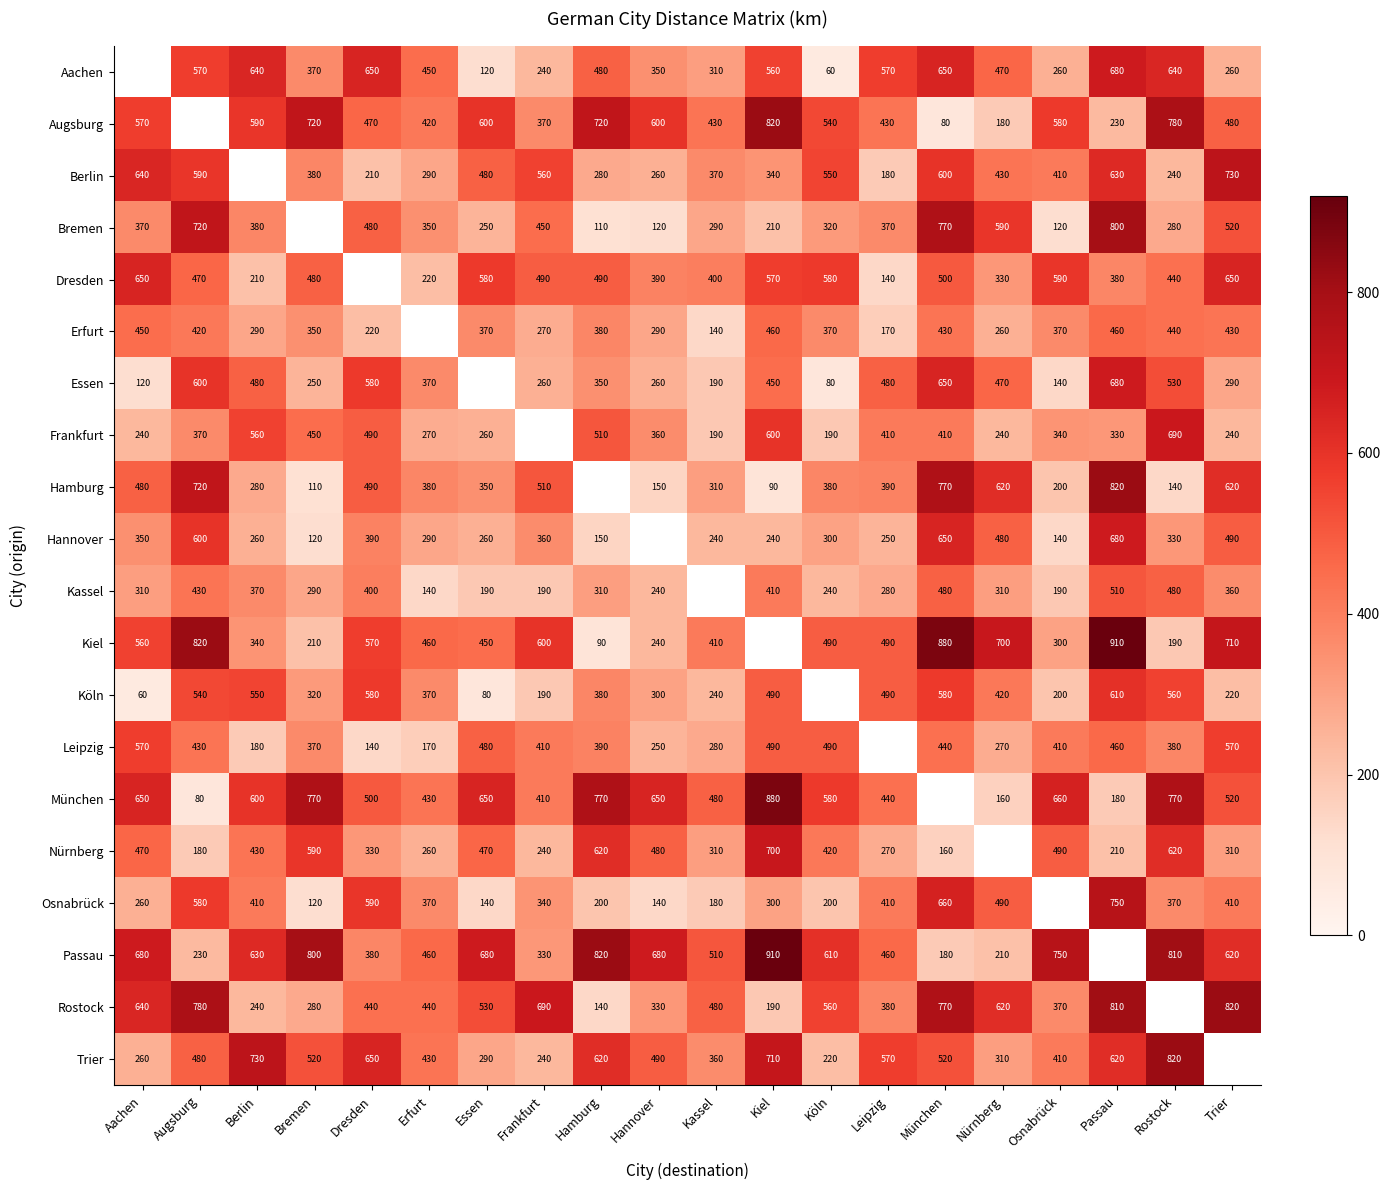

How many data points does each series have?

20